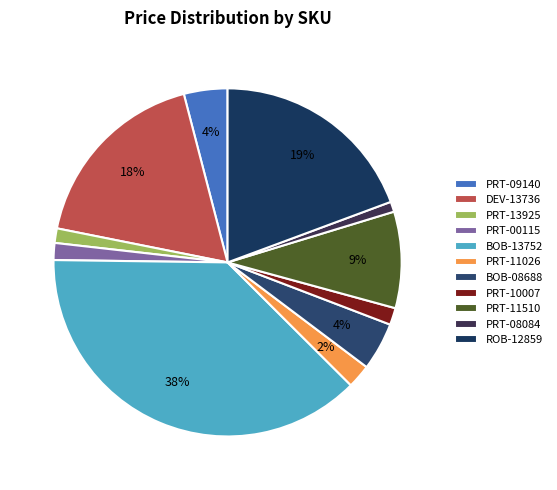

Is there a majority slice in this chart?

No